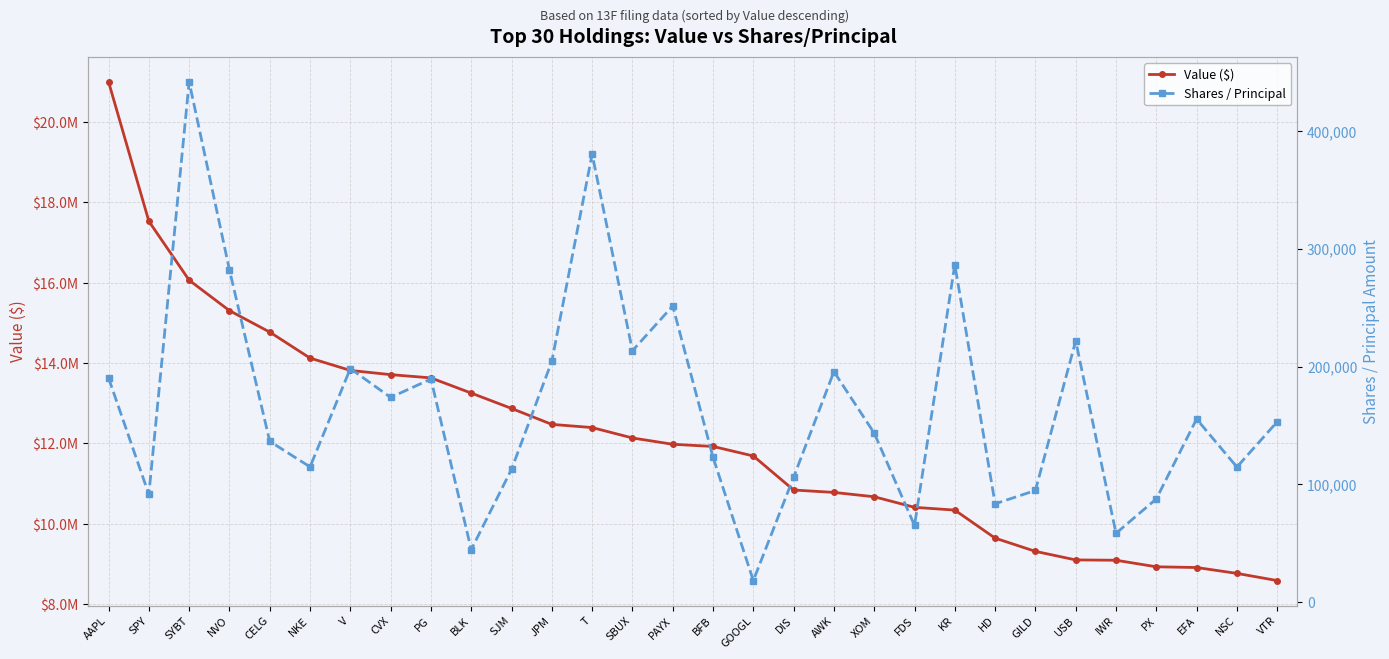

Where is Shares / Principal nearest to the value 230107?

USB